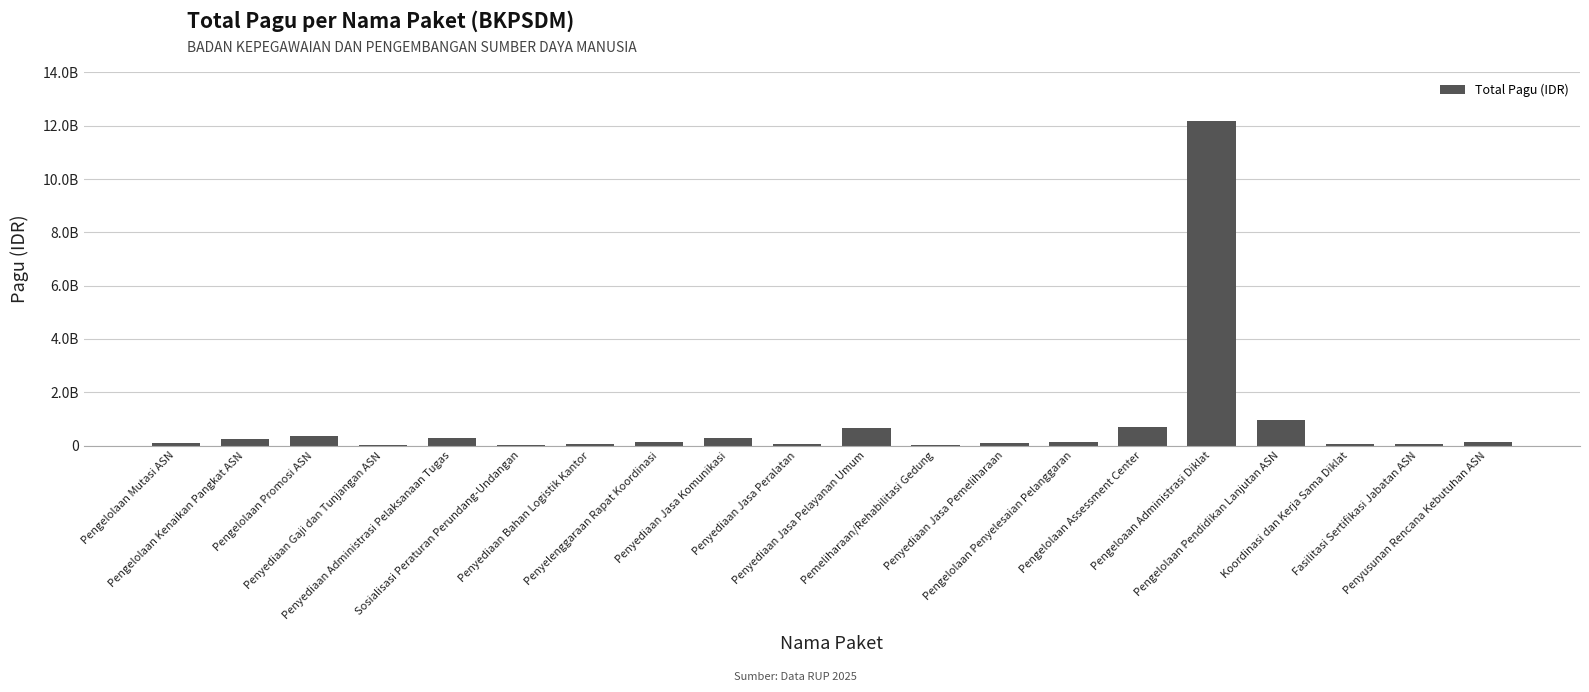

Are the bars horizontal?

No